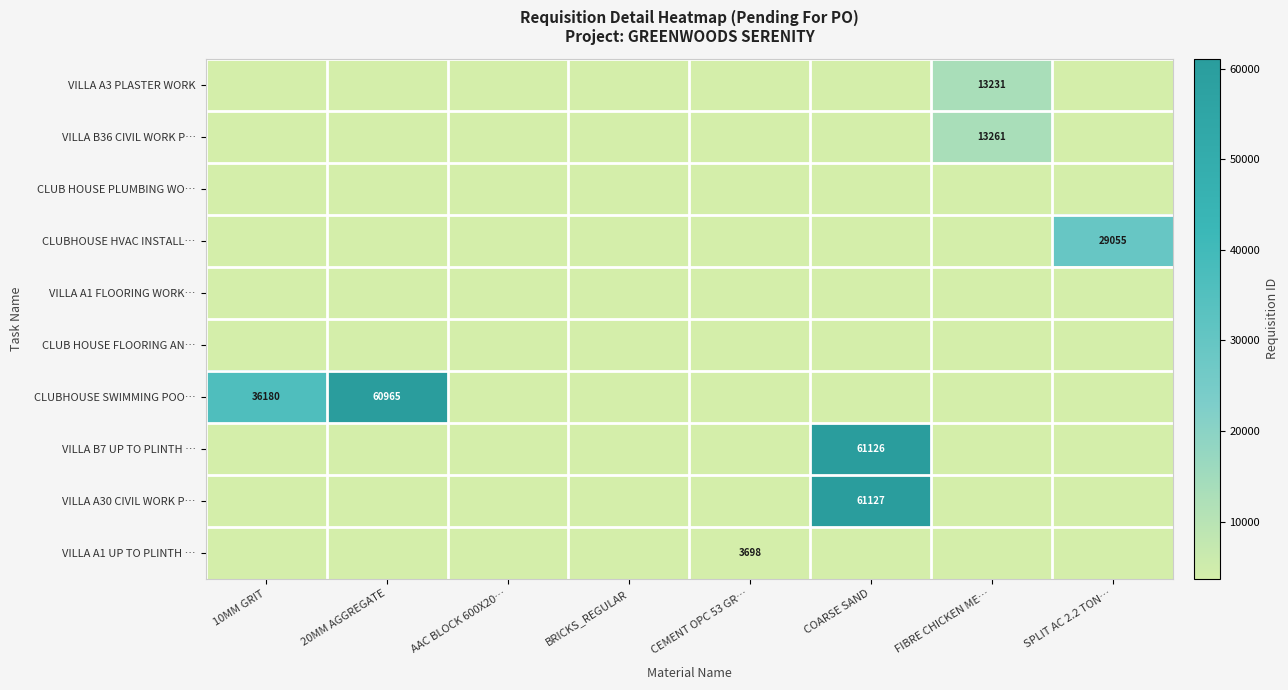

At which label does VILLA B36 CIVIL WORK P… reach its minimum?

10MM GRIT